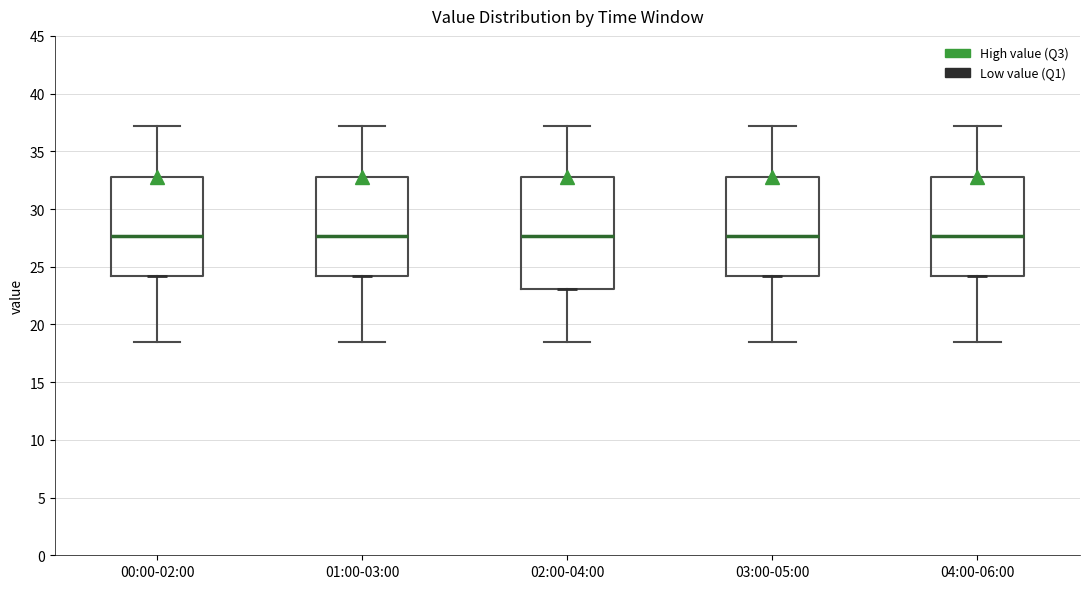

Which box is the tallest, from its lower edge to its upper edge?

02:00-04:00